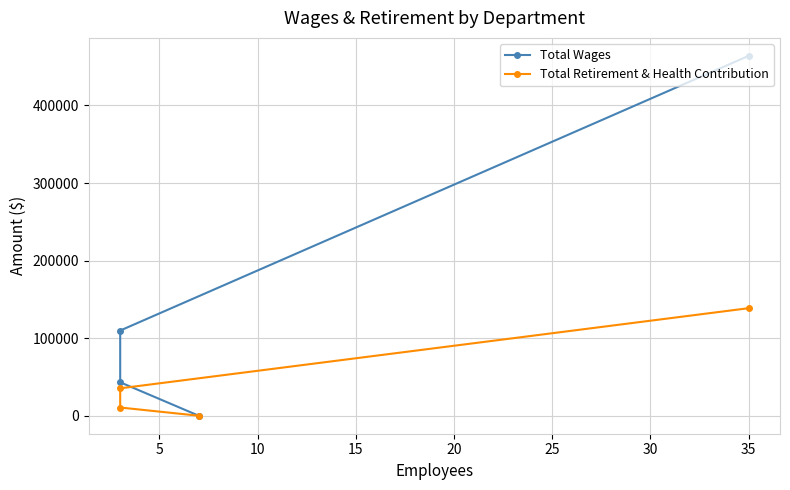

True or false: Total Retirement & Health Contribution and Total Wages cross at least once.

False